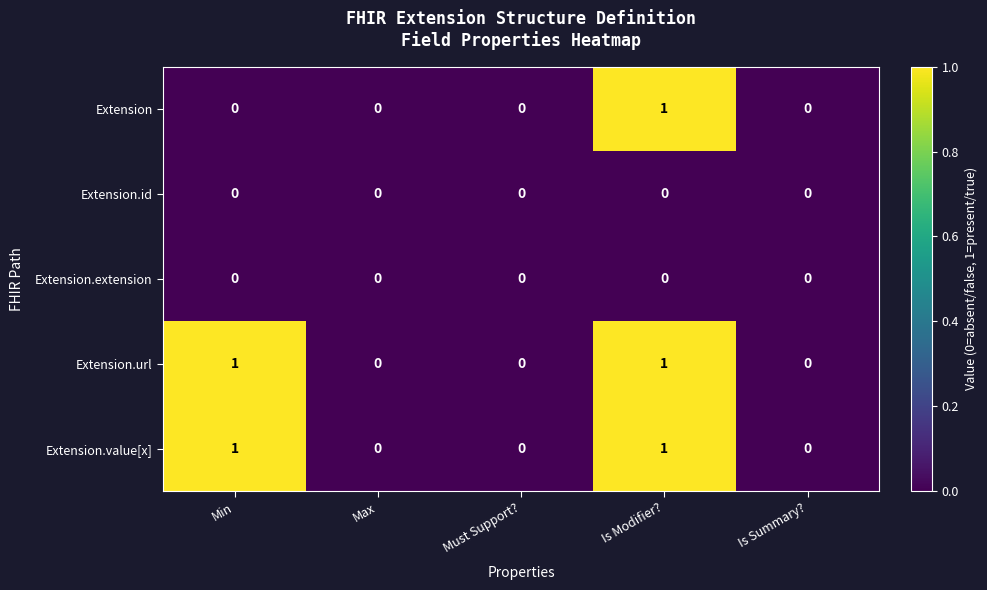

Which series changed the most between Min and Is Modifier??

Extension